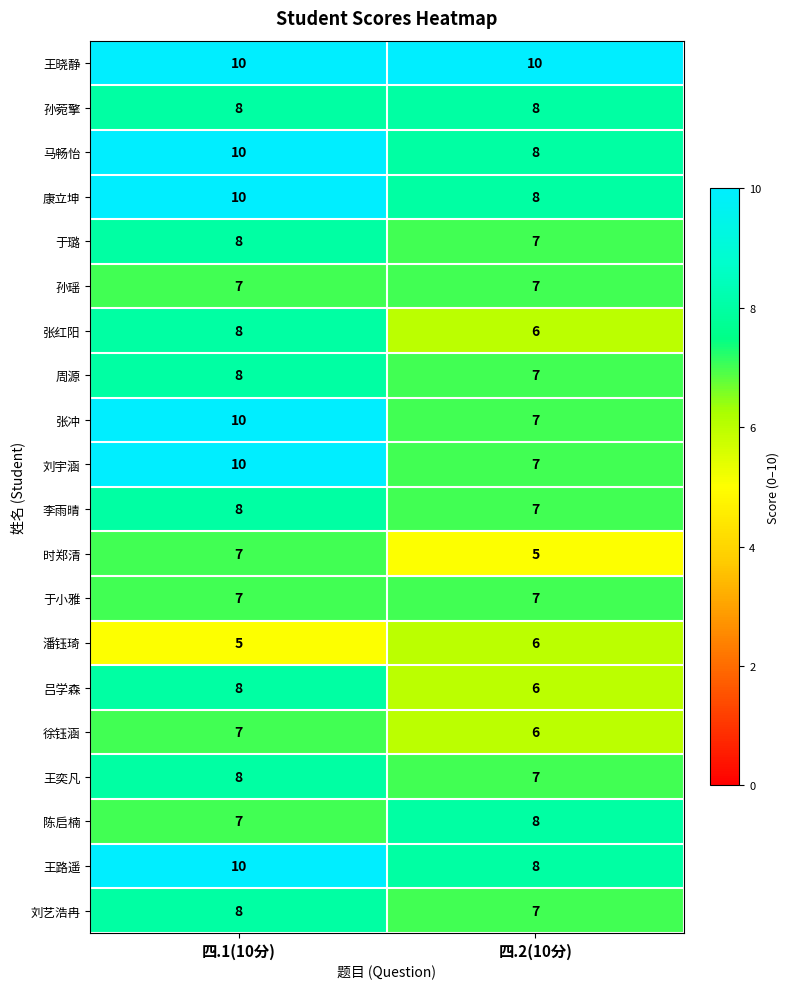

What is the sum of all 孙瑶 values?

14